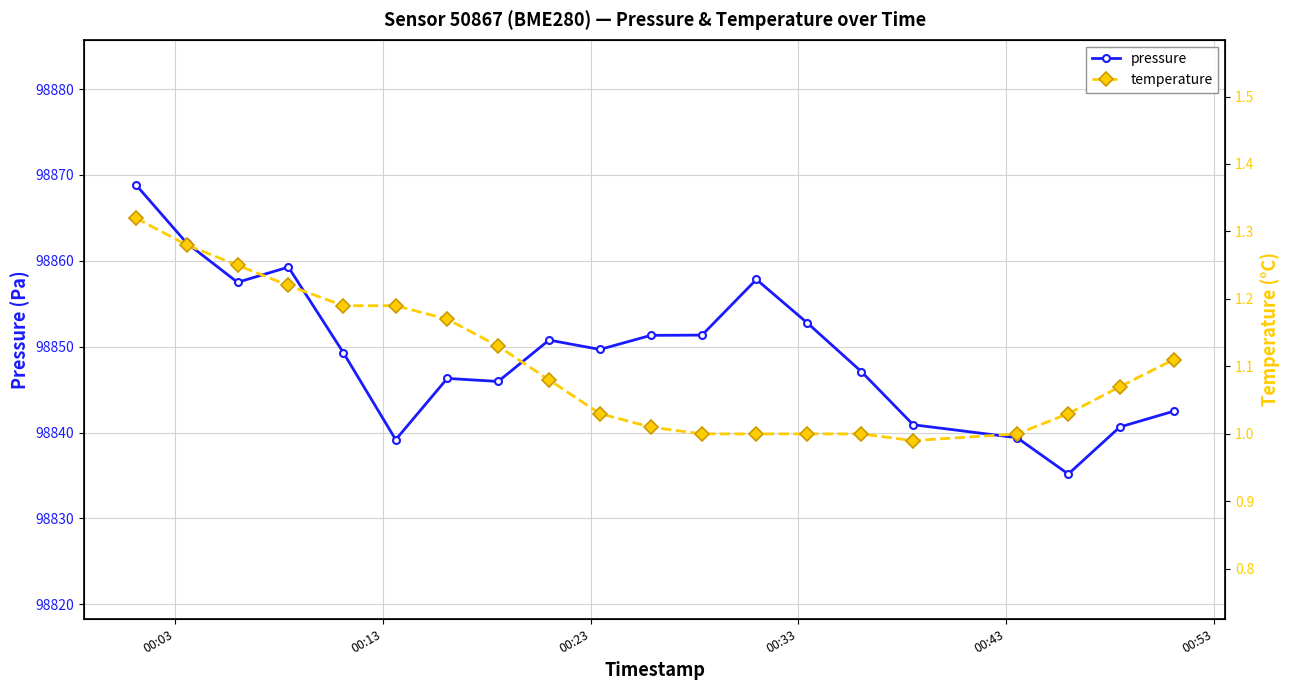

What is the value of the pressure point at the 14th from the left?

98852.8